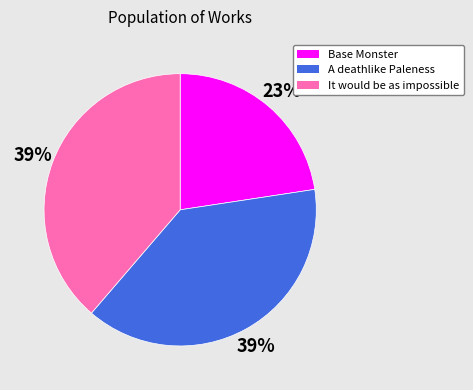

Does It would be as impossible account for over 50% of the chart?

No